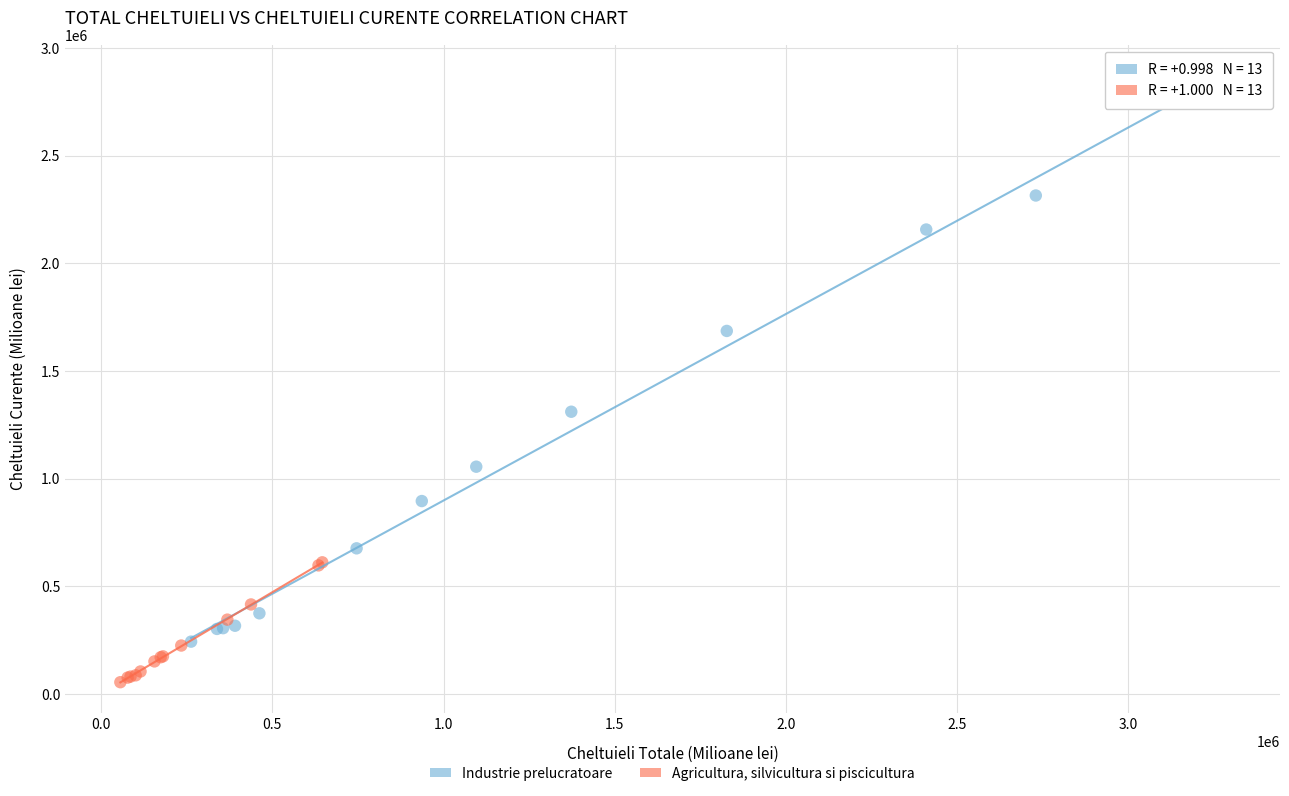

Which series reaches the minimum Y coordinate?

Agricultura, silvicultura si piscicultura